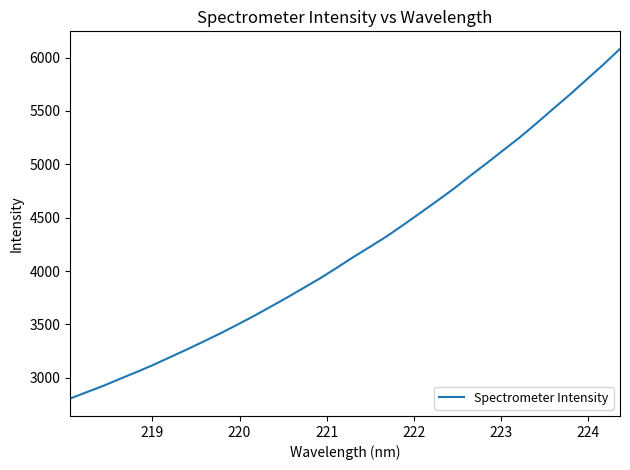

What is the minimum value shown in the chart?

2806.4